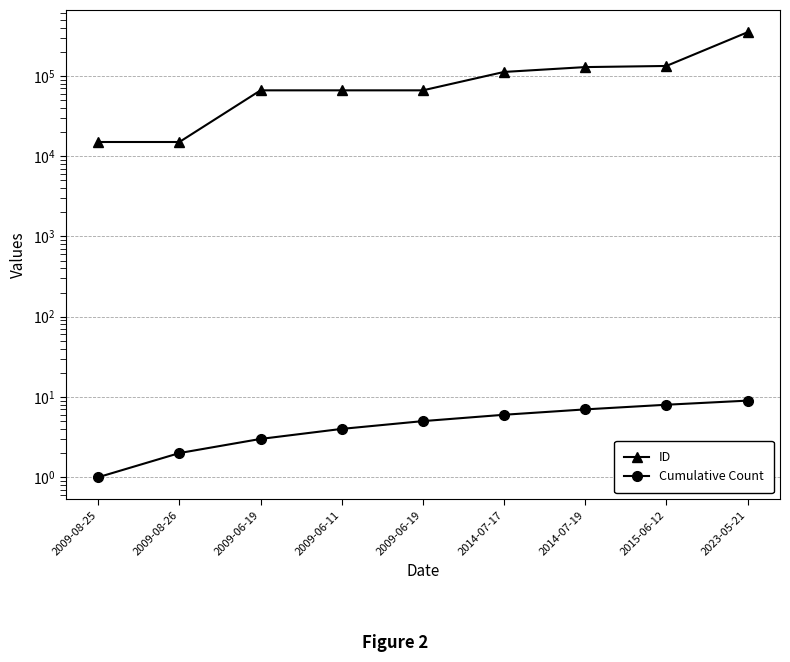

Reading left to right, list all the values displayed in this chart.

ID: 15002	15003	66023	66024	66025	111936	128650	132860	349468
Cumulative Count: 1	2	3	4	5	6	7	8	9